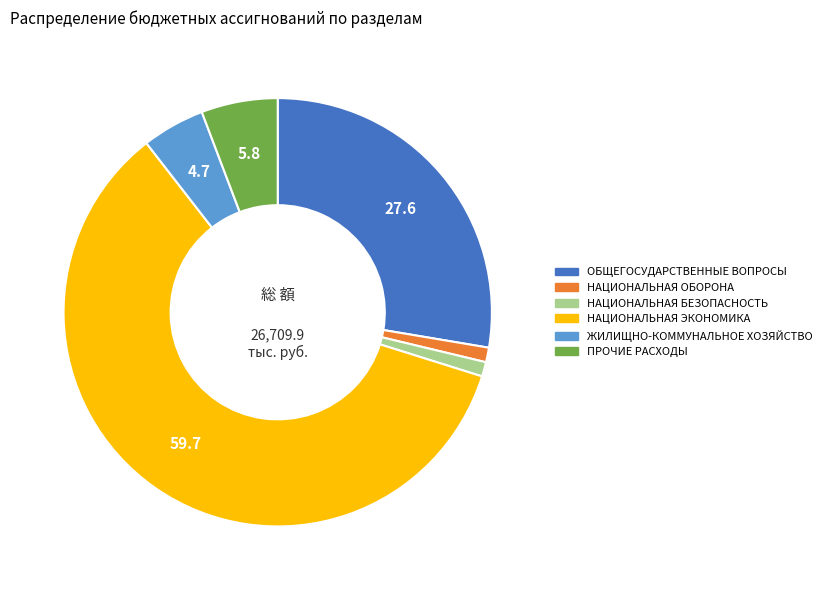

Approximately how many times larger is the value at НАЦИОНАЛЬНАЯ ЭКОНОМИКА compared to НАЦИОНАЛЬНАЯ ОБОРОНА?

54.2